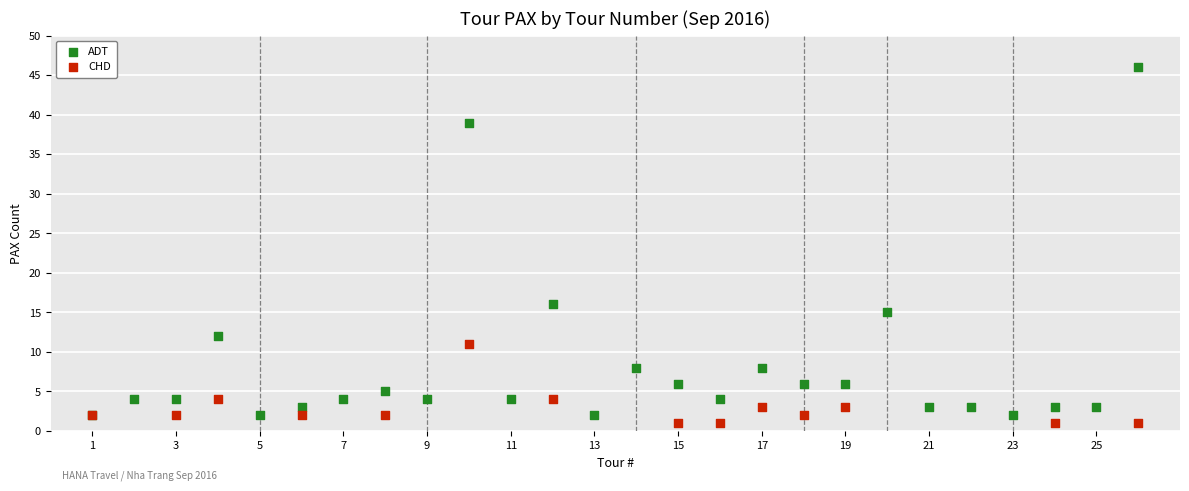

Which series reaches the maximum Y coordinate?

ADT